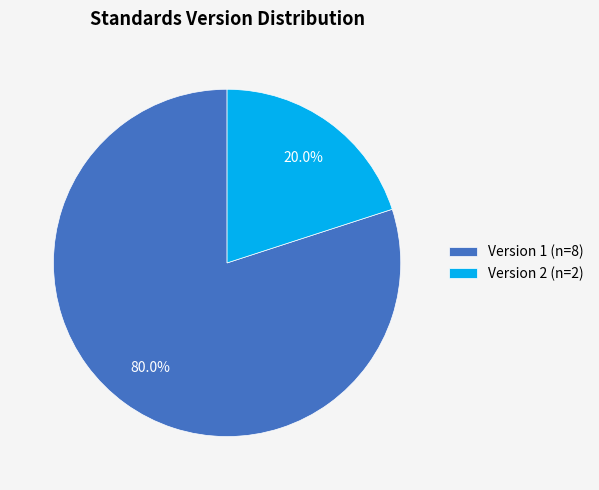

Count the number of slices in the pie.

2